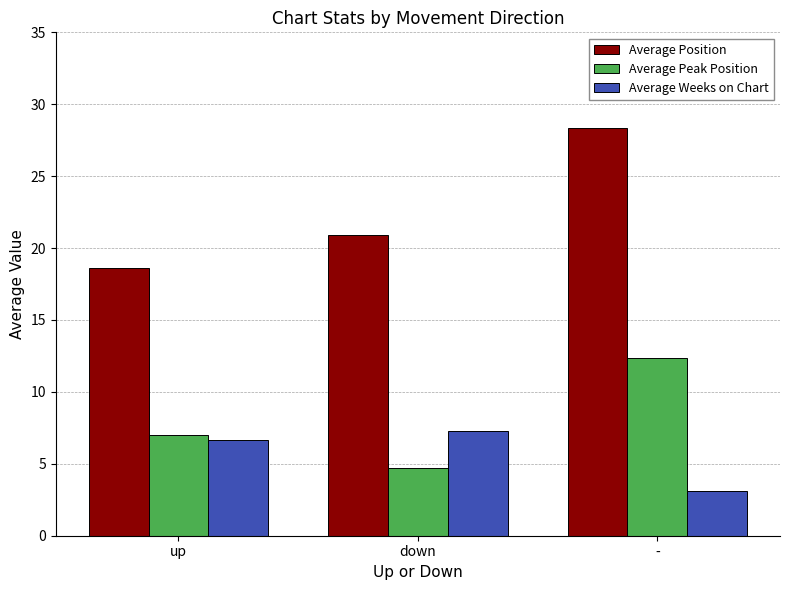

How many bars are there in total?

9